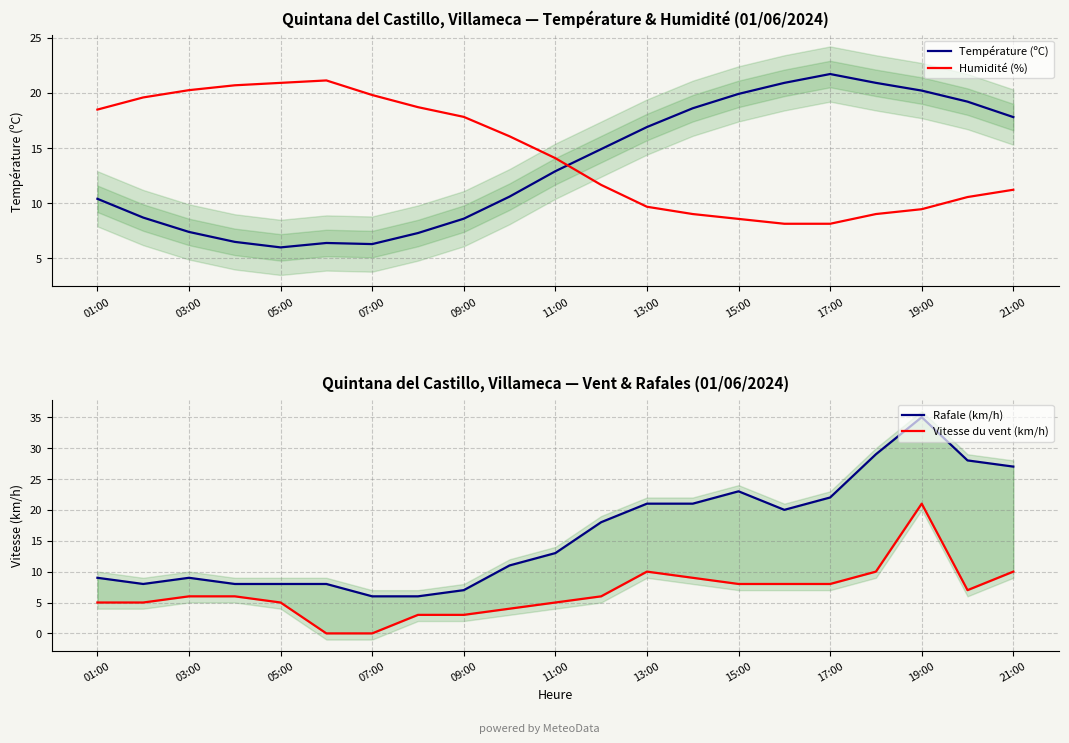

Where does the Température (ºC) series first go above 12?

11:00